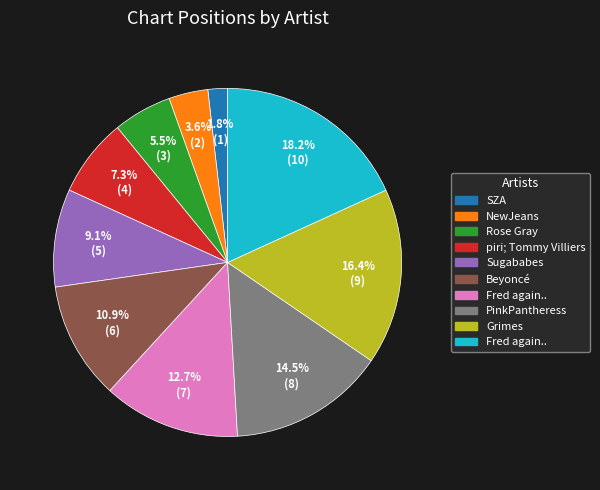

Is there a majority slice in this chart?

No